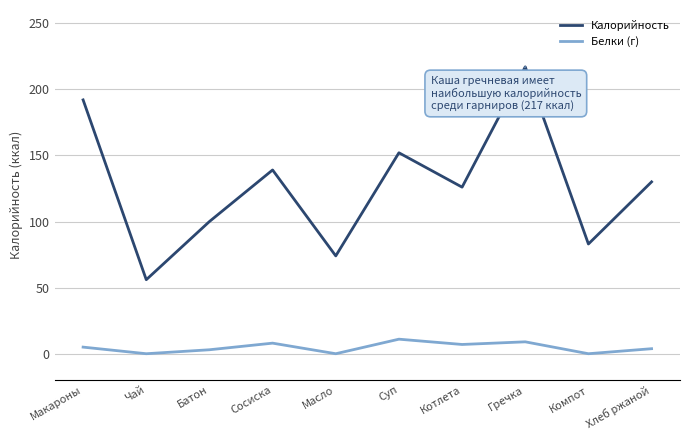

Is this an area chart (filled region under the line)?

No